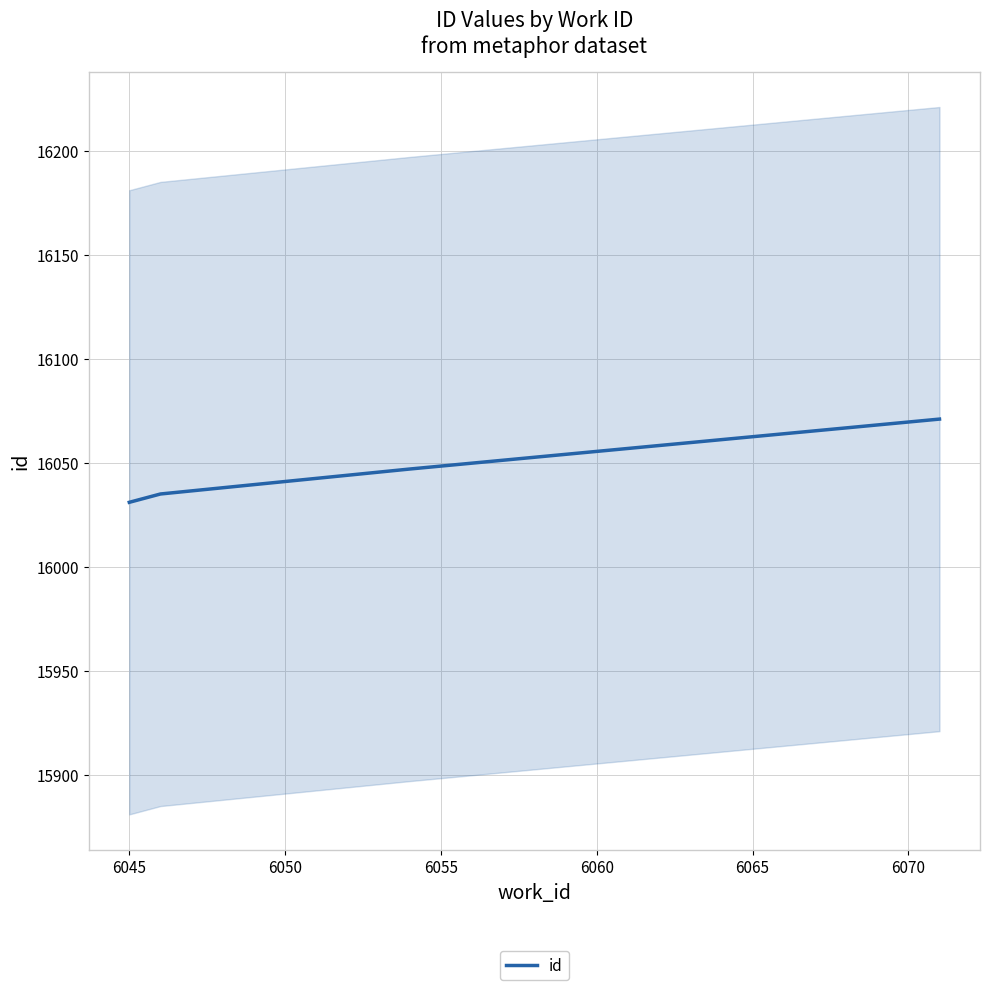

What is the lowest value of the id series?

16031